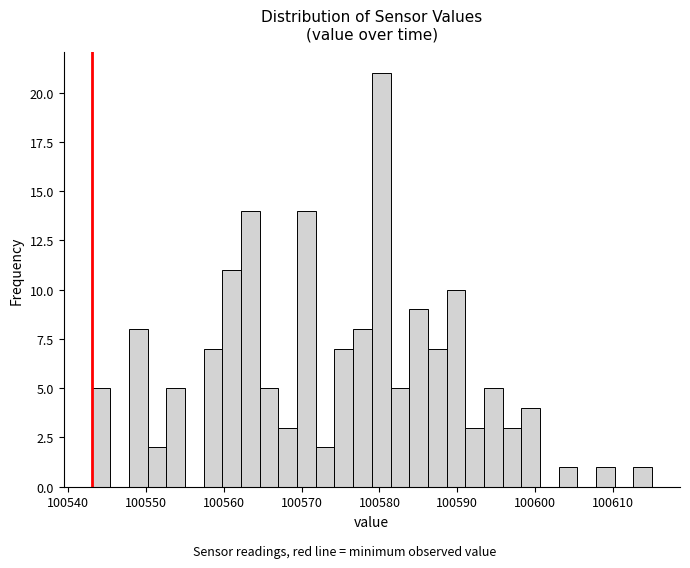

Read against the x-axis, roughly where is the centre of the tallest bar?

100580